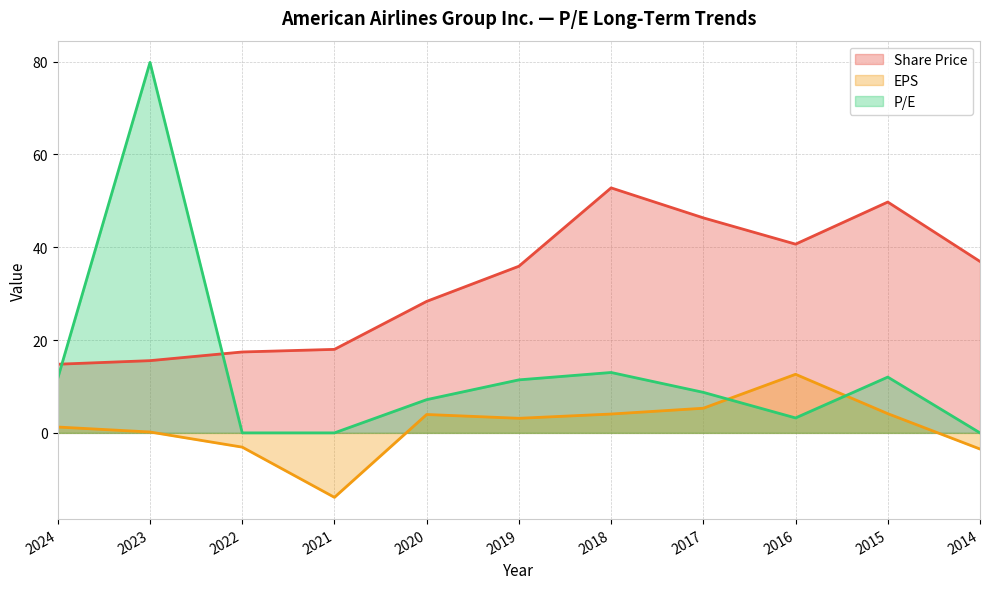

Between 2020 and 2014, which is larger?

2014